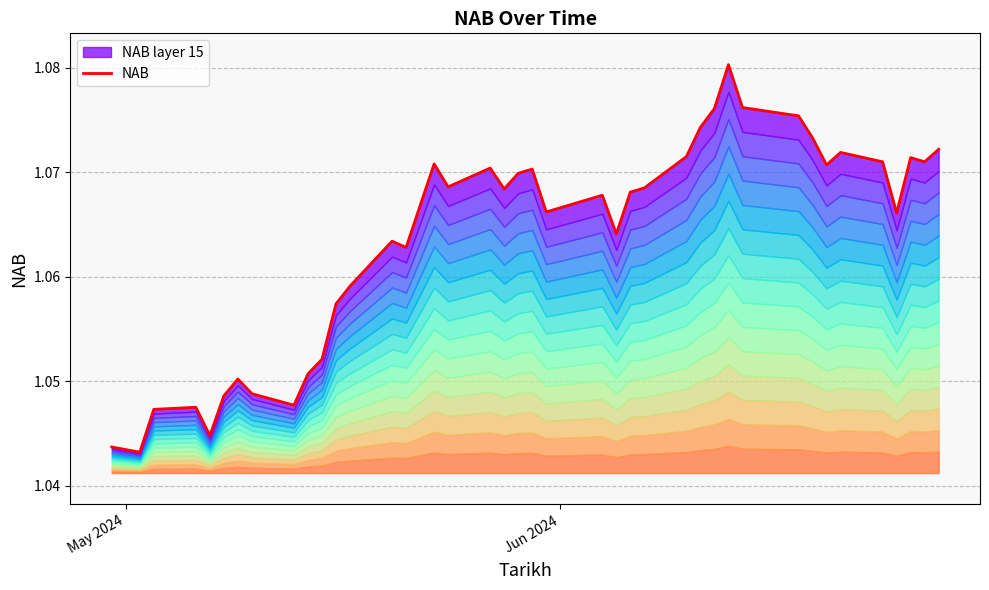

What is the value of the 12th point from the left?

1.1